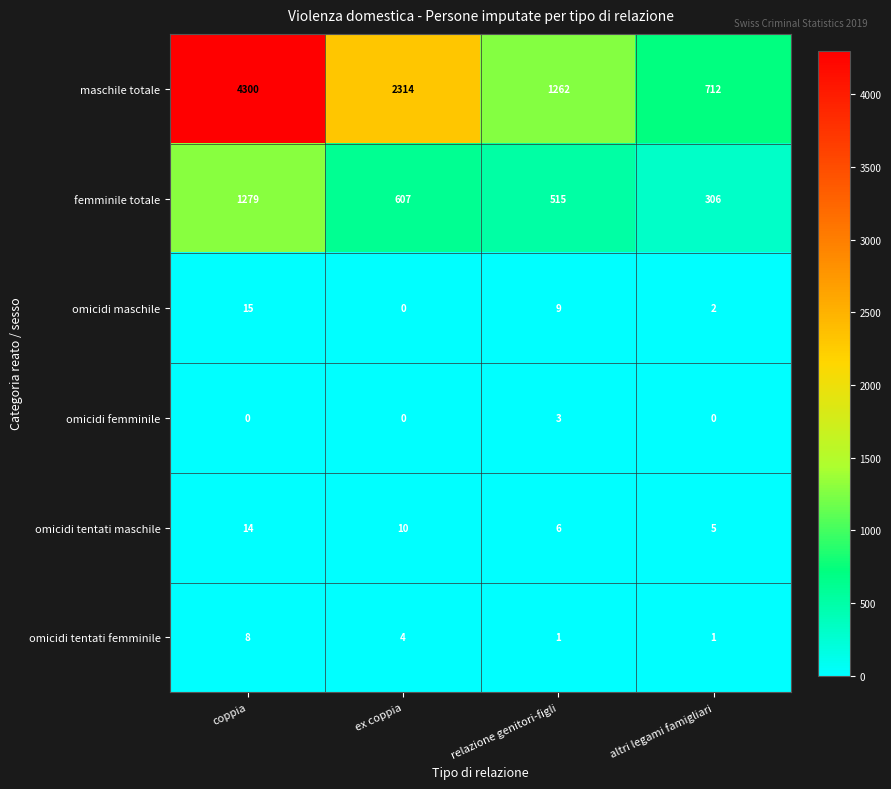

How many data points does each series have?

4